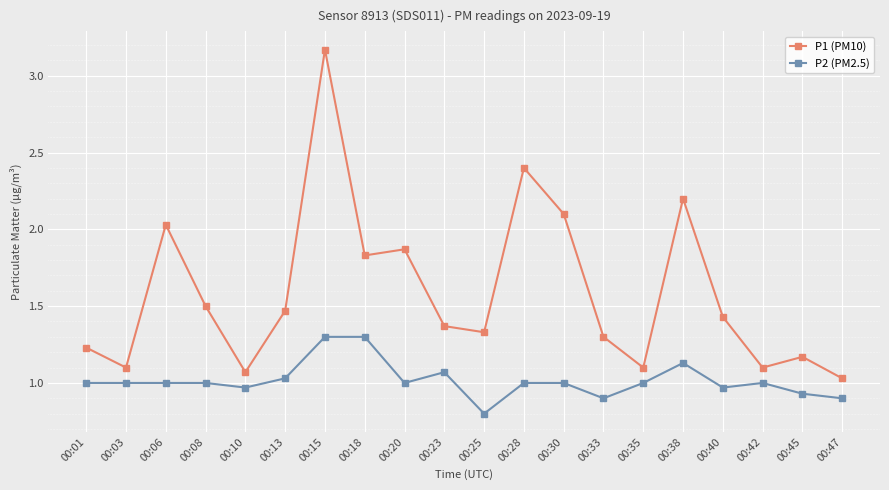

What is the minimum value shown in the chart?

0.8